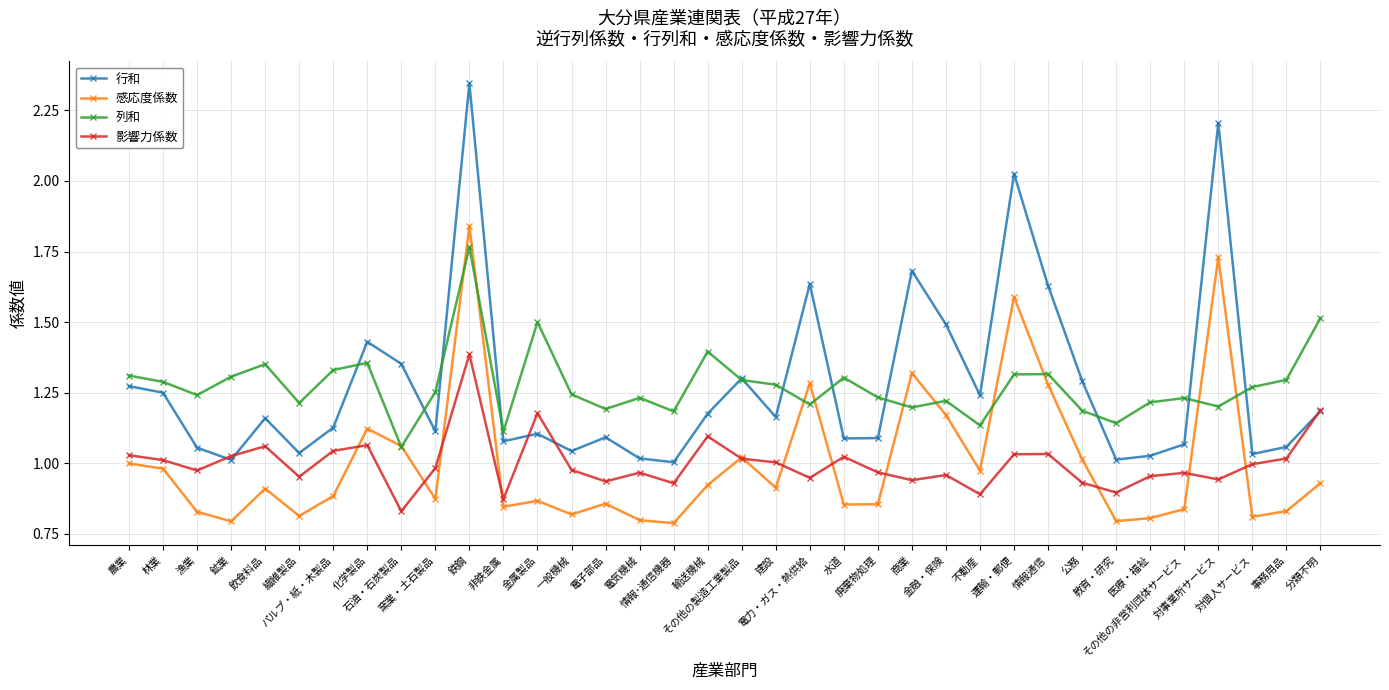

Which series has the widest spread of values?

行和